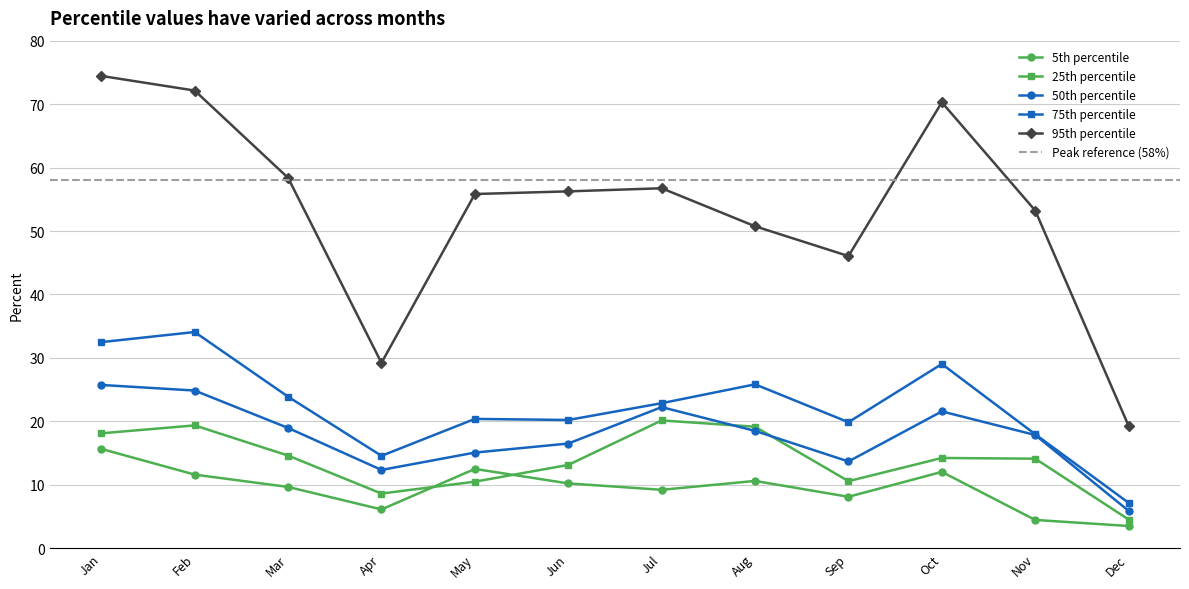

What is the value of the pct25 point at the 2nd from the left?

19.4